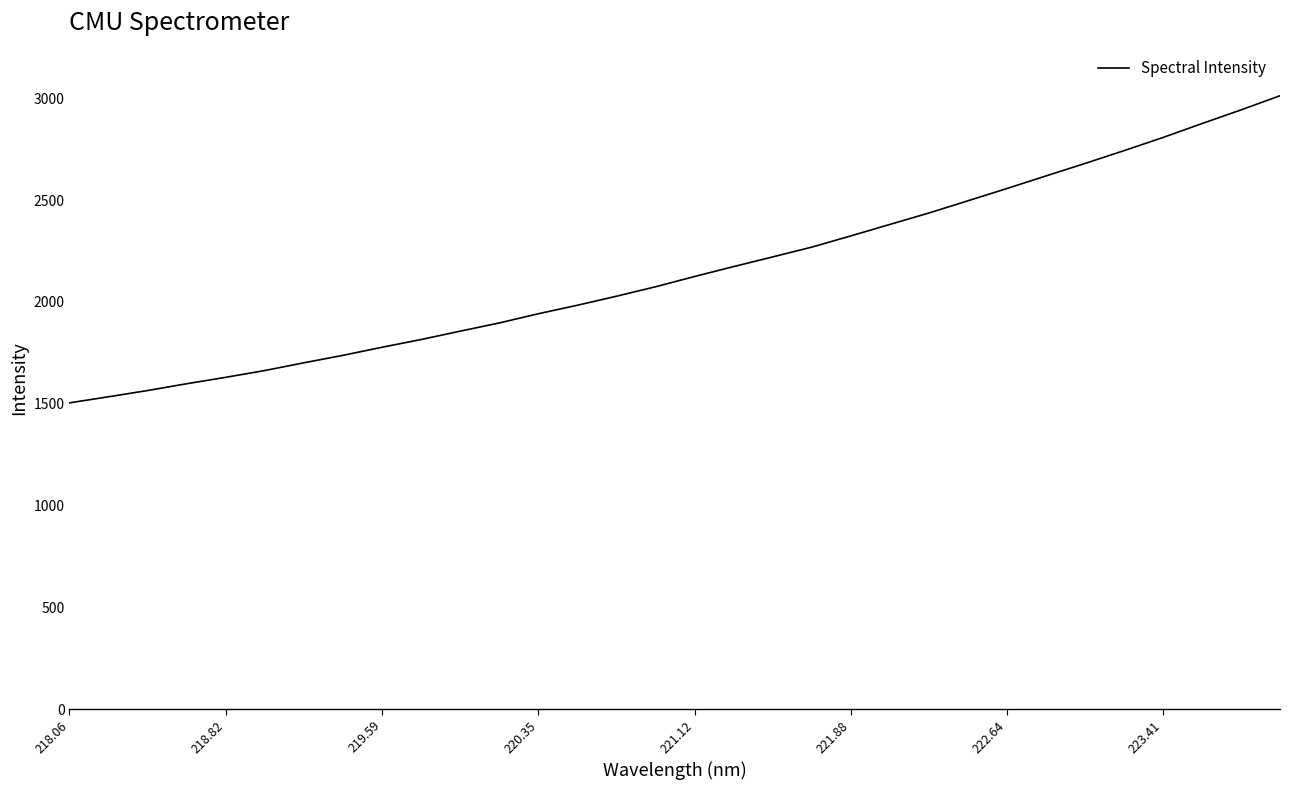

What is the difference between the maximum and minimum values?

1509.0